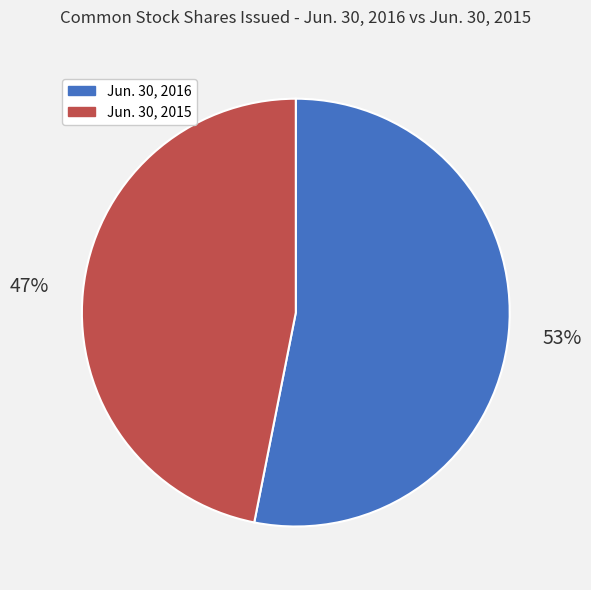

How many slices are in this pie chart?

2